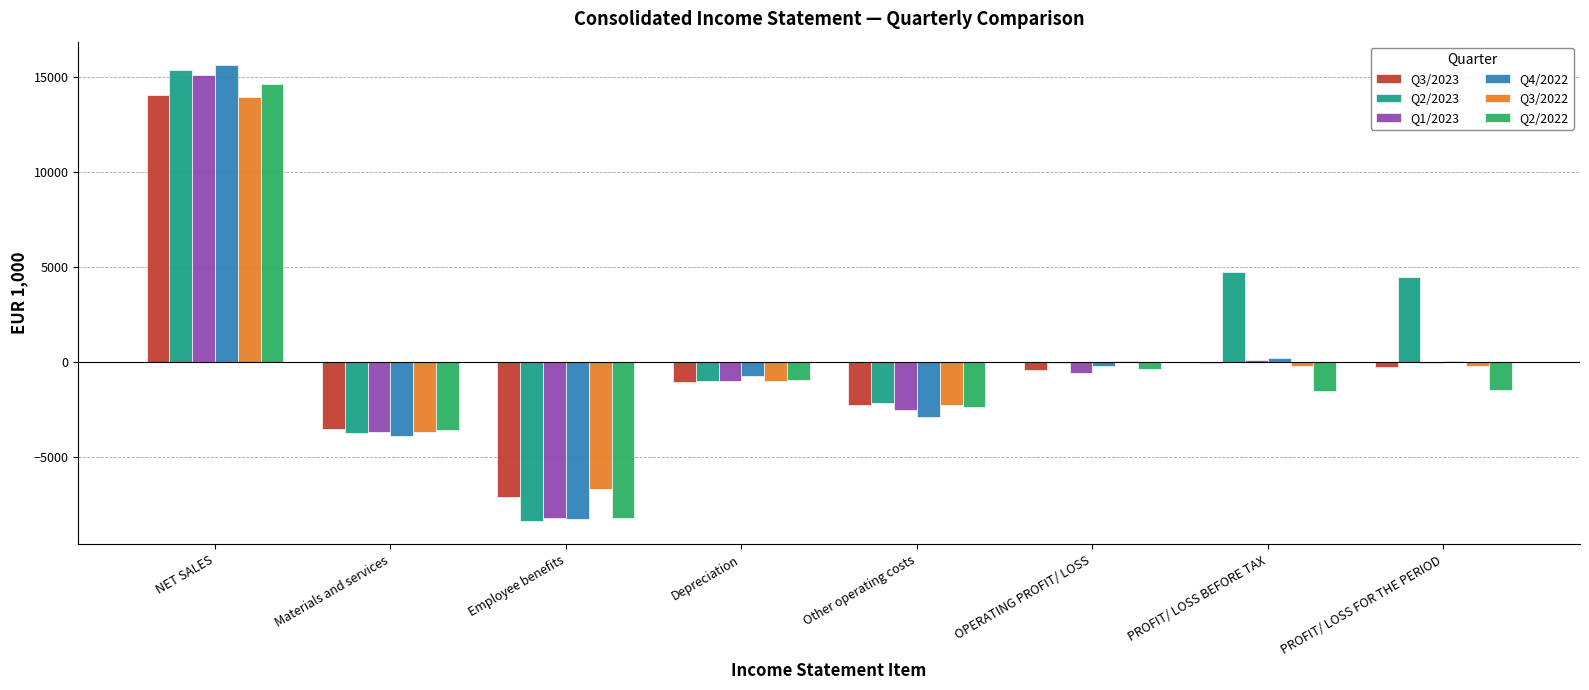

What is the sum of all Q3/2022 values?

-112